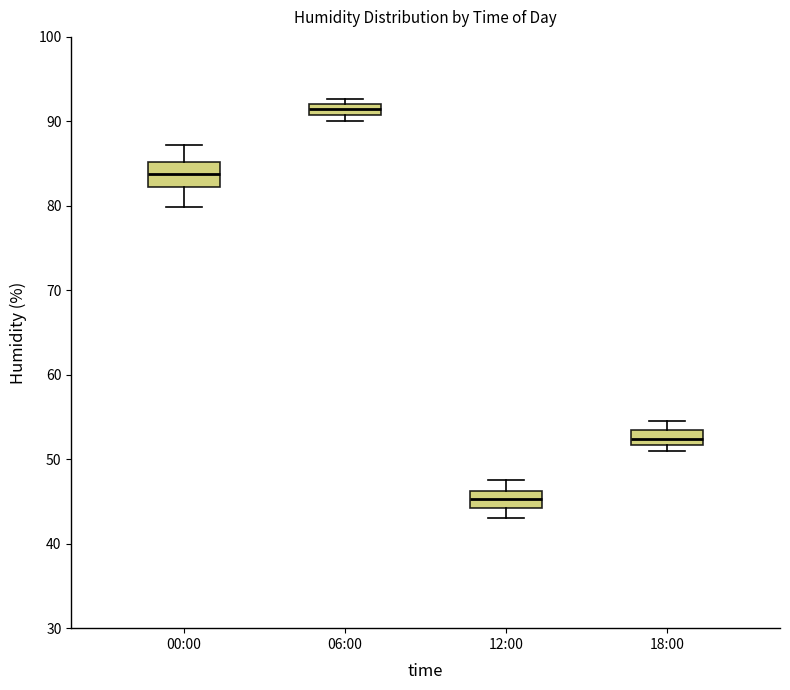

Where does the upper whisker of the box for 18:00 end on the y-axis? The values are not printed on the chart, so give them approximately, as read against the axis.

55